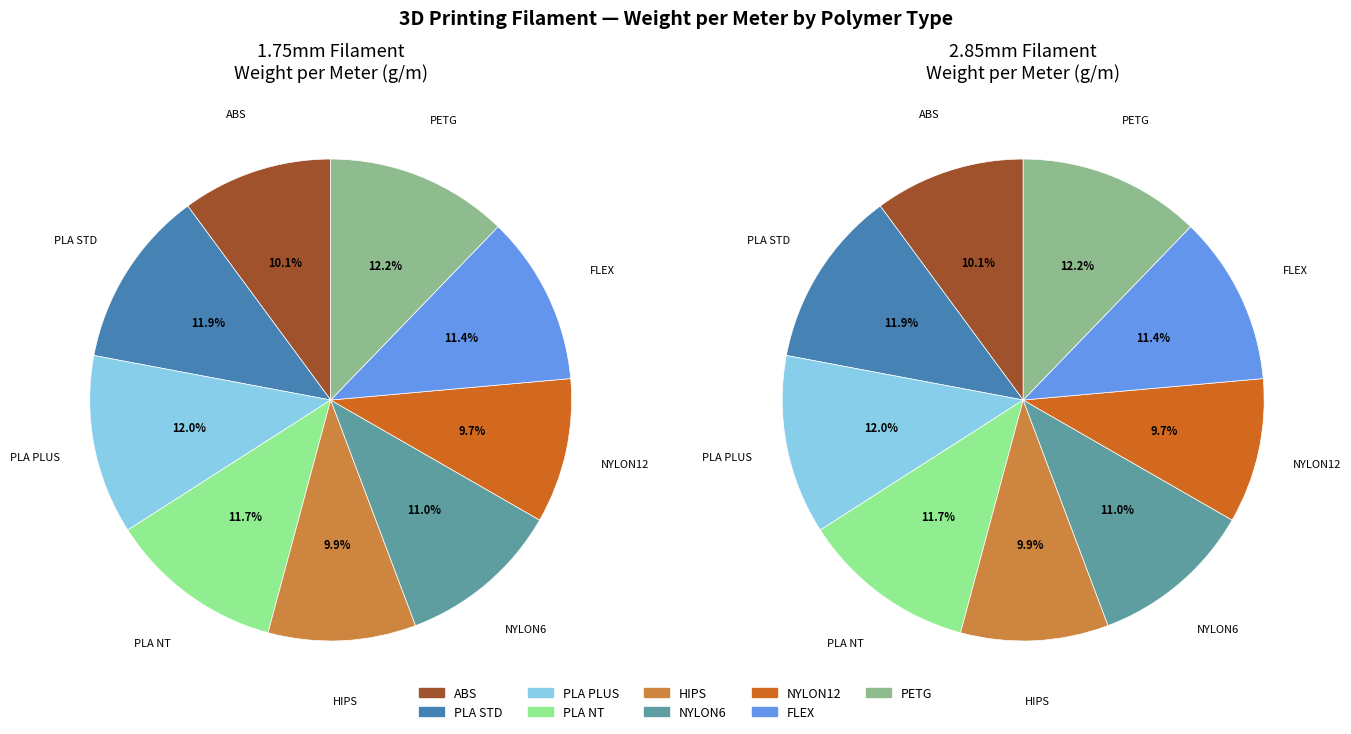

The PLA STD slice represents 12% of the pie. True or false?

True